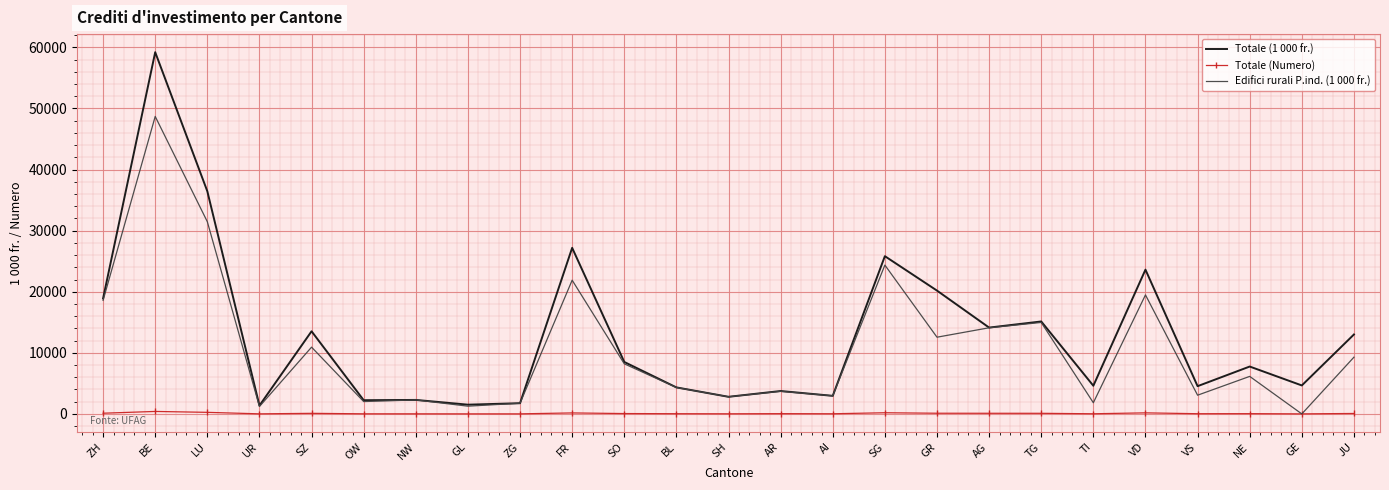

True or false: Edifici rurali P.ind. (1 000 fr.) has a value of 21409.1 at TG.

False